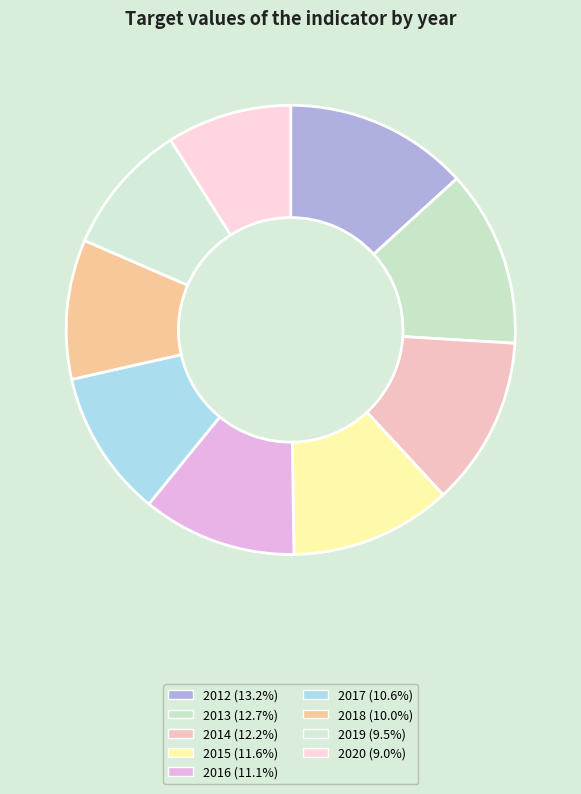

The 2020 slice represents 1% of the pie. True or false?

False